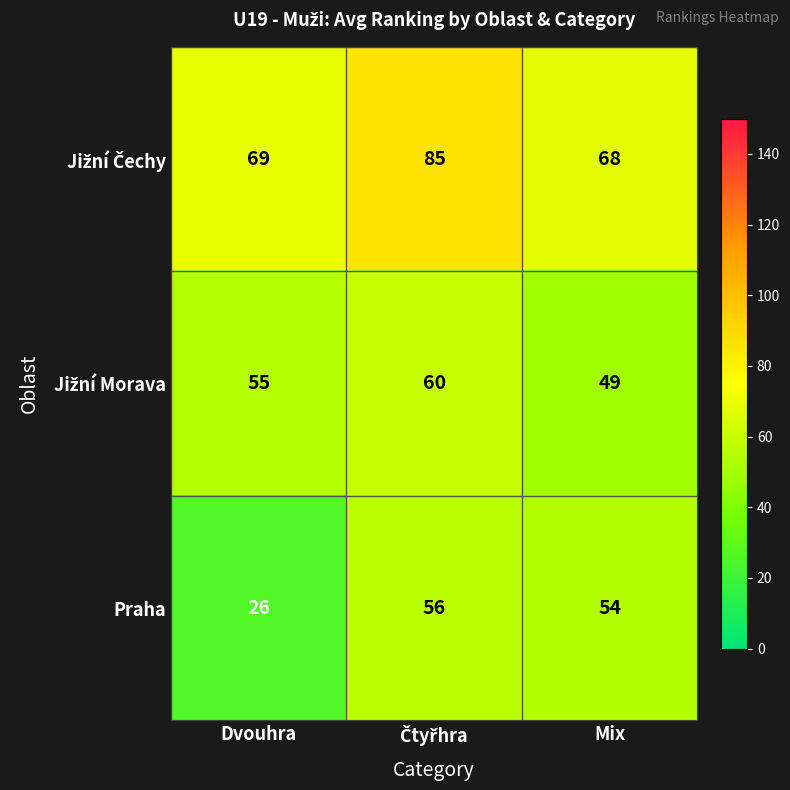

What is the difference between the highest and lowest values at Dvouhra?

43